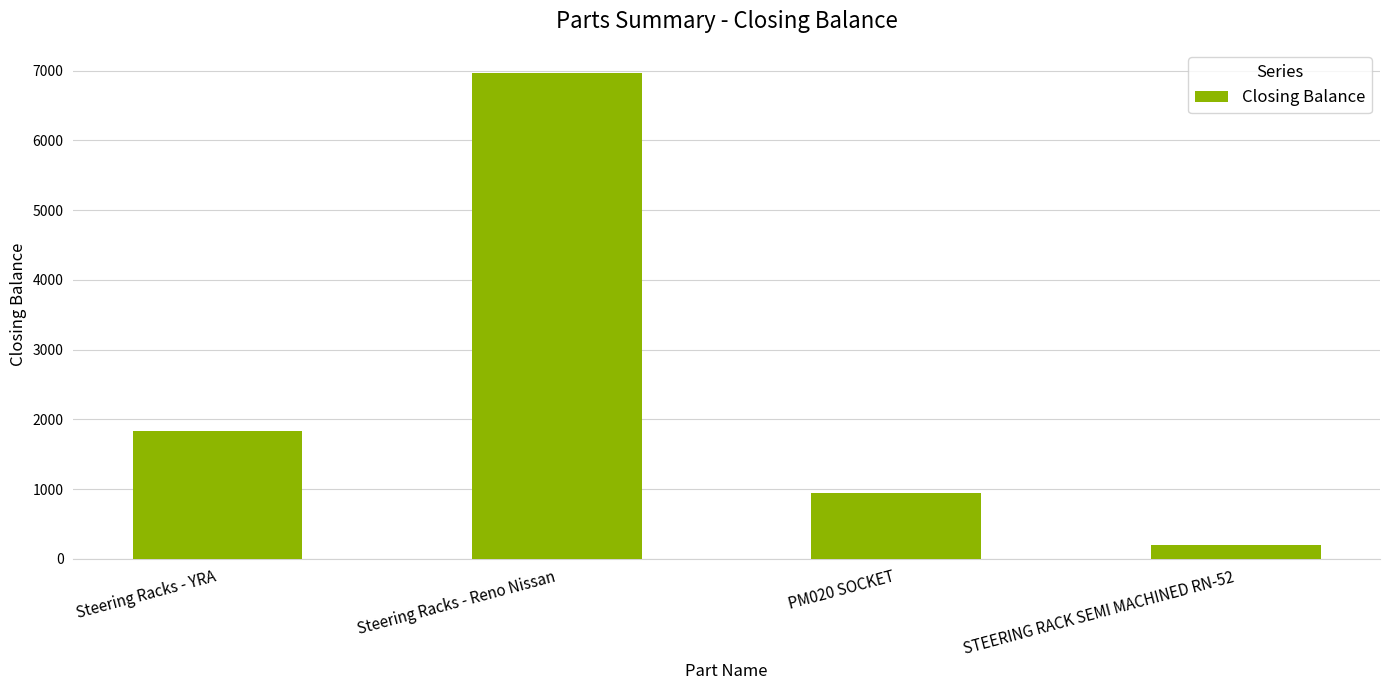

How many series are shown in this chart?

1